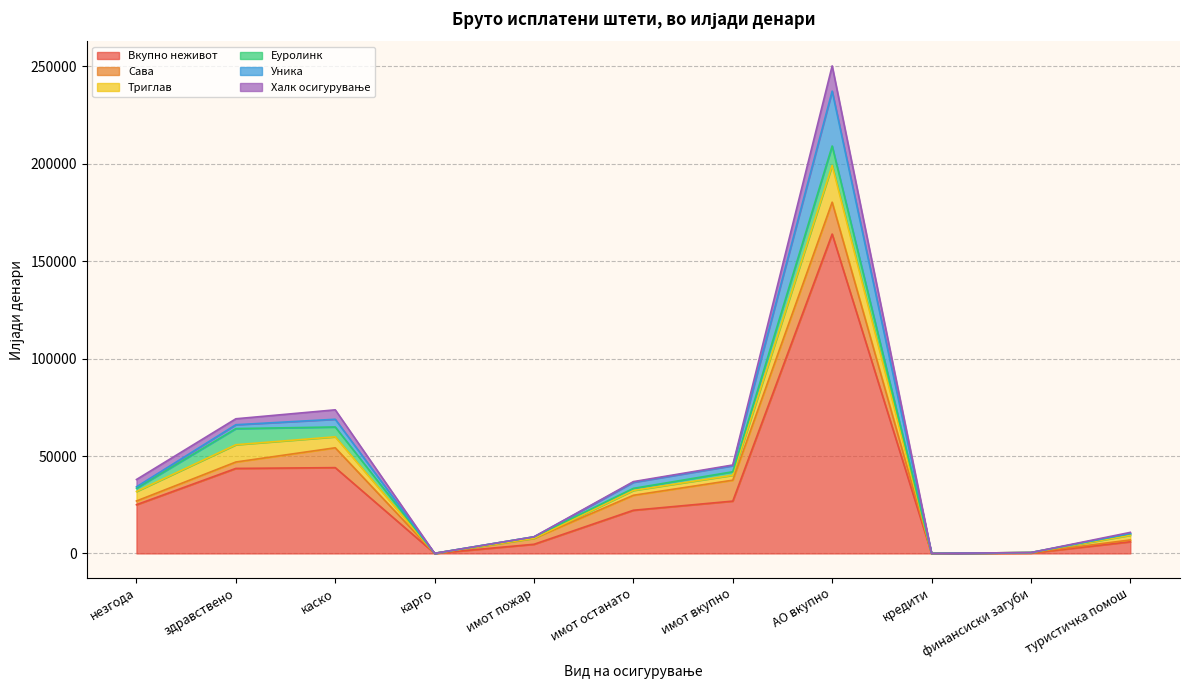

In Уника, how many points are higher than both neighbors (excluding endpoints)?

2